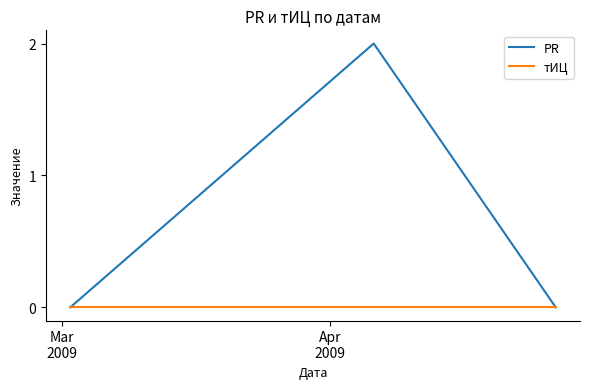

How many lines are shown in the chart?

2